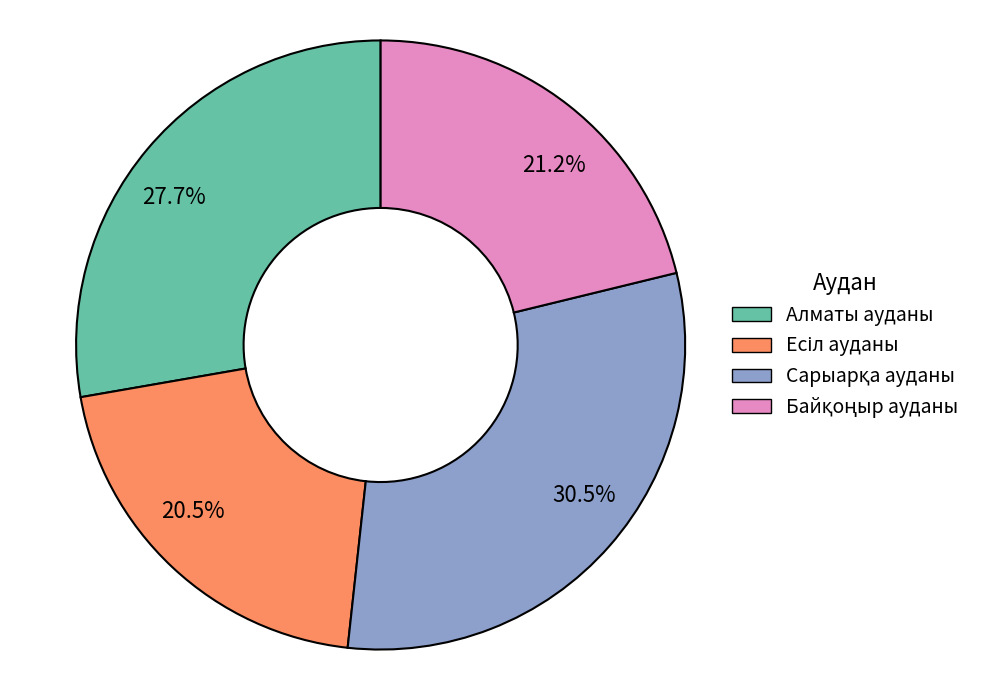

Rank the categories by value from highest to lowest.

30.5%, 27.7%, 21.2%, 20.5%